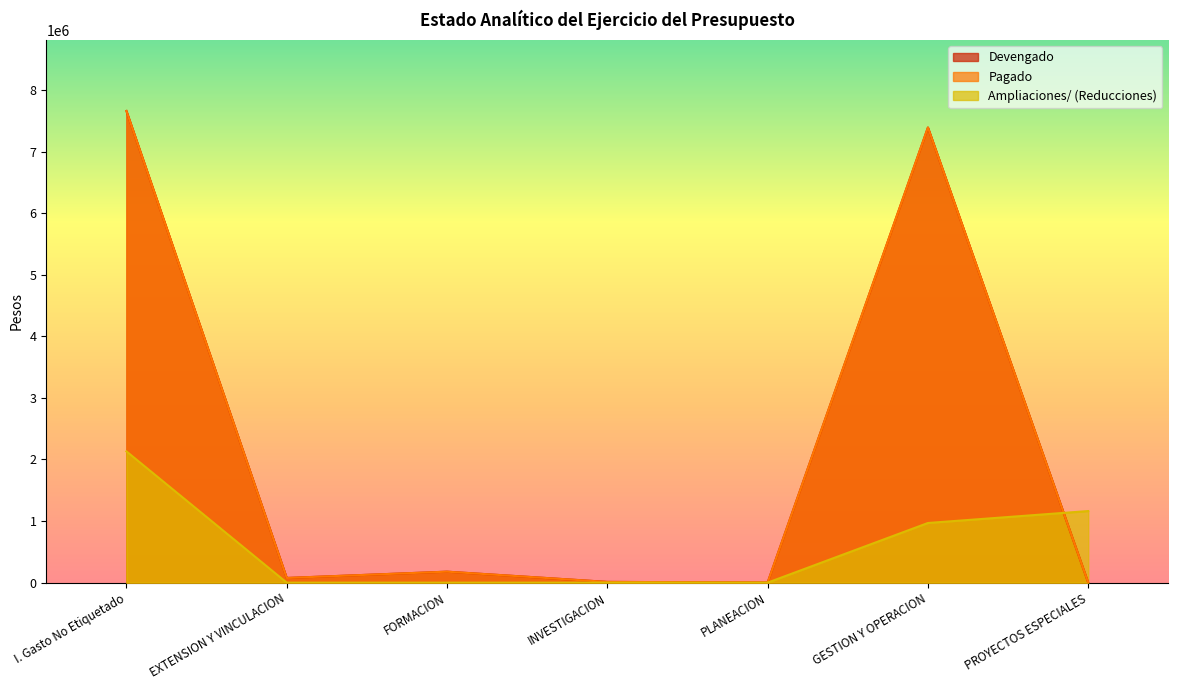

At which category does the chart reach its peak across all series?

I. Gasto No Etiquetado